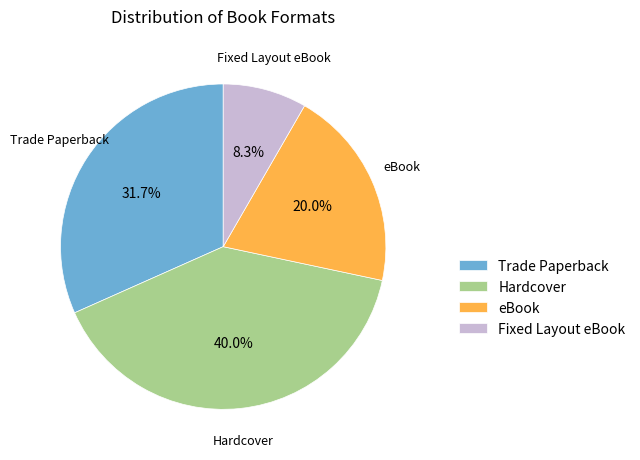

To the nearest percent, what is the difference between the Fixed Layout eBook and eBook slice percentages?

12%